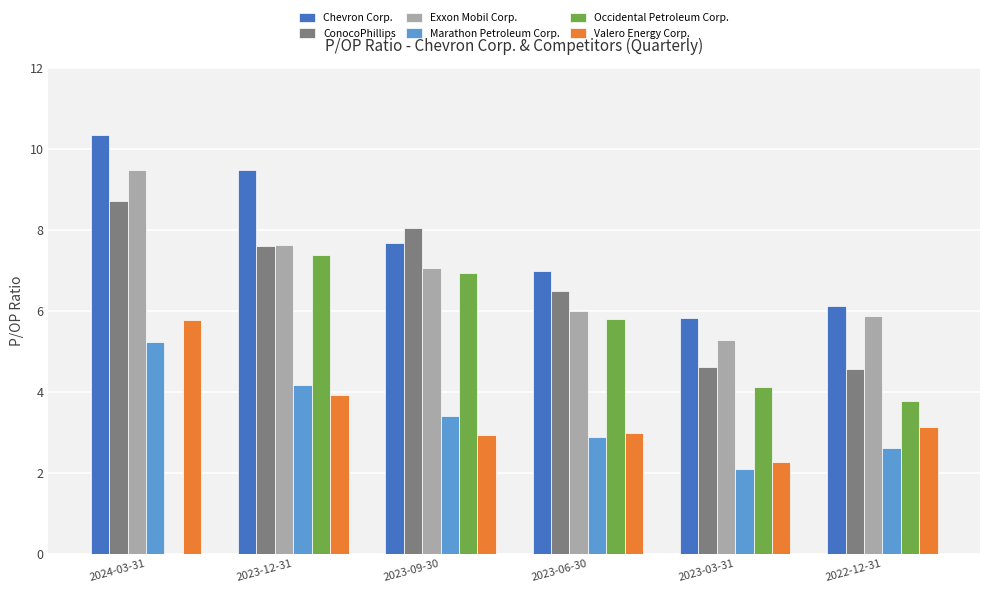

What is the sum of all Chevron Corp. values?

46.4